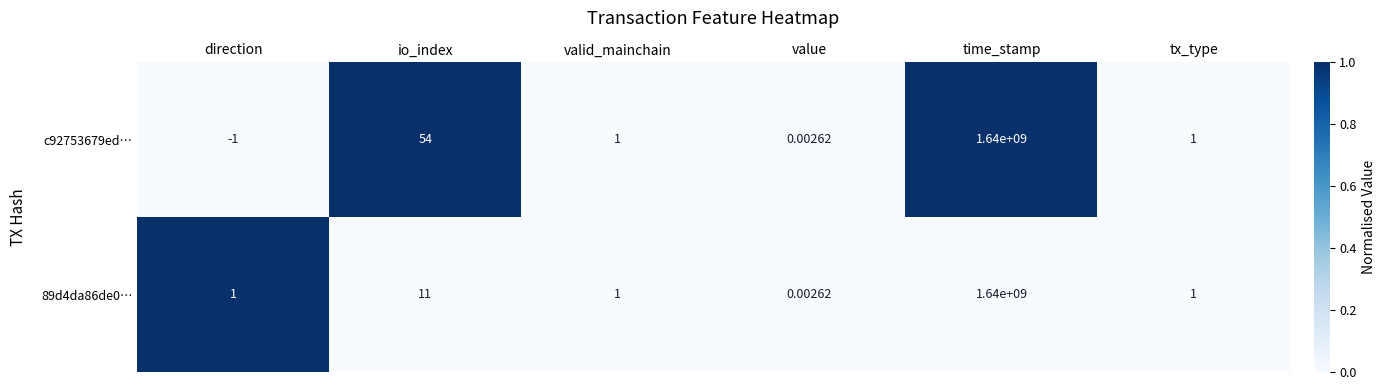

Which series has the largest total across all categories?

c92753679ed…